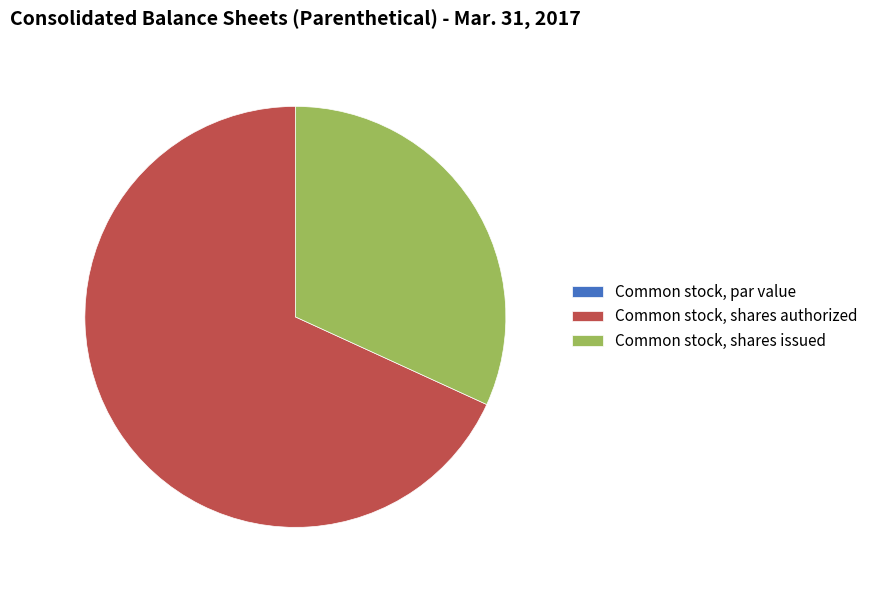

Do Common stock, shares authorized and Common stock, shares issued together represent more than half of the pie?

Yes